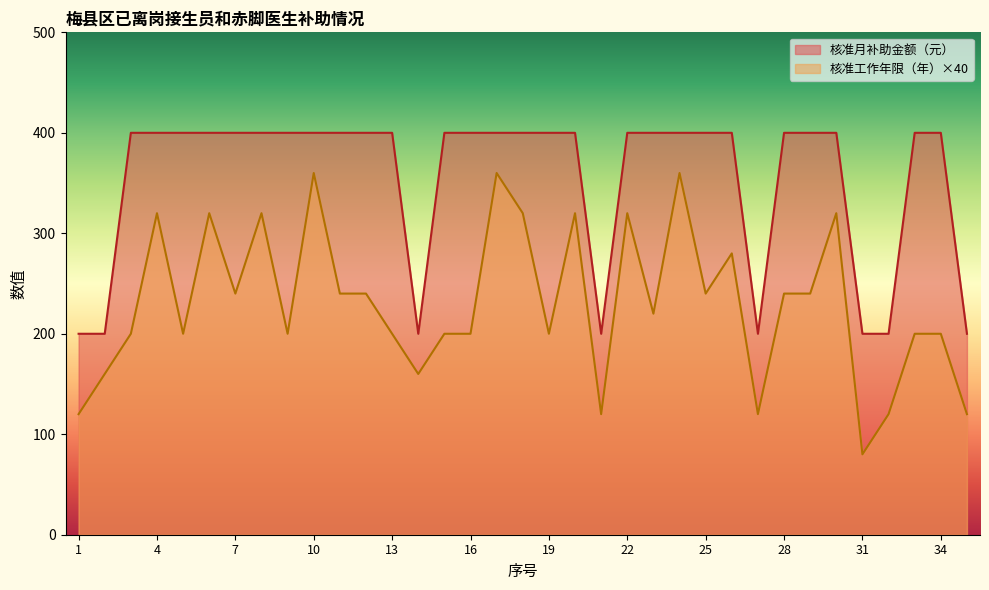

What is the difference between the maximum and minimum values in the 核准工作年限（年） series?

280